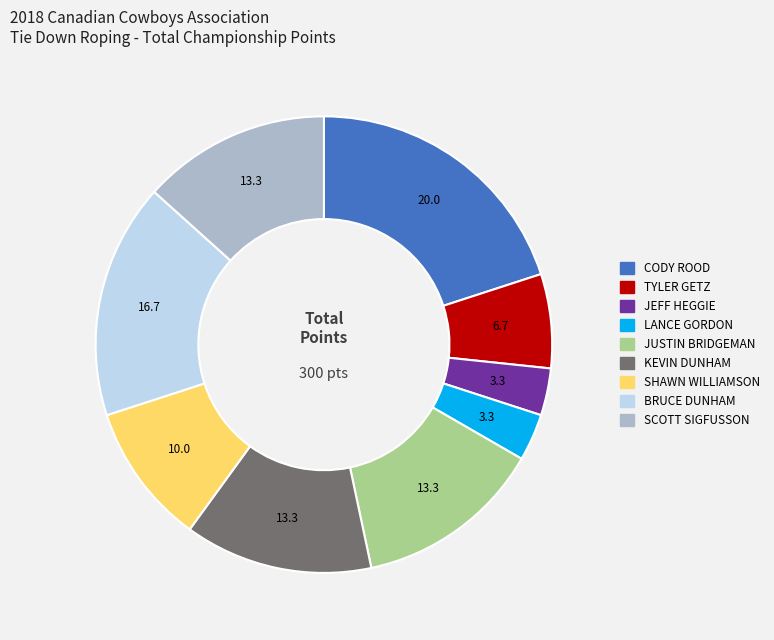

Is there any slice that represents more than half of the pie?

No